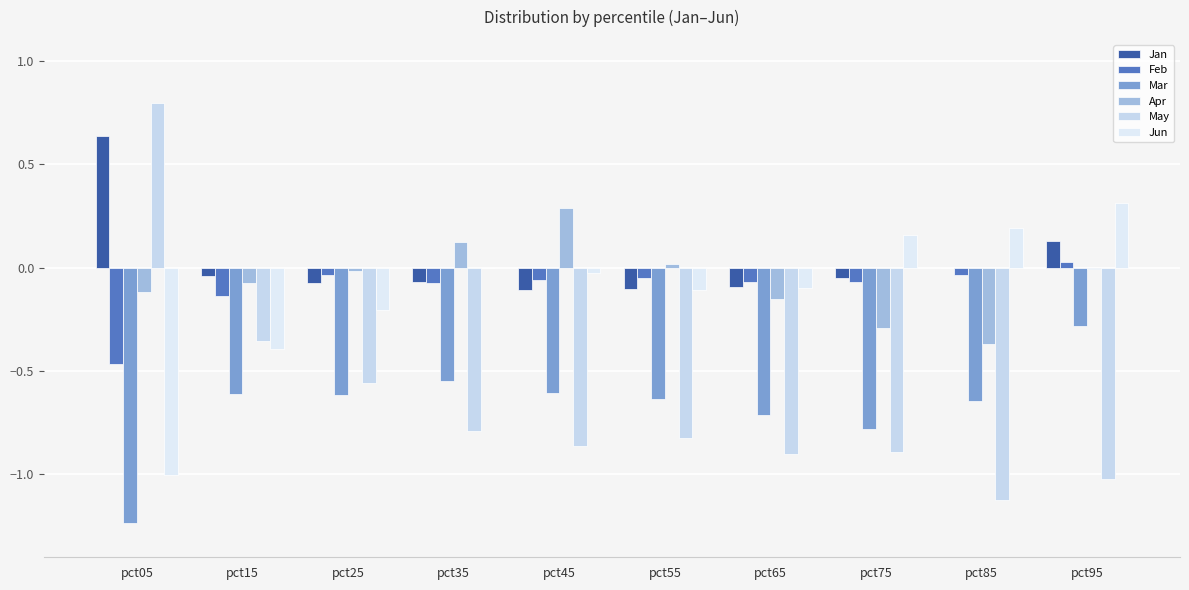

Reading left to right, transcribe all the data shown in this chart.

Jan: pct05=0.6	pct15=-0.0	pct25=-0.1	pct35=-0.1	pct45=-0.1	pct55=-0.1	pct65=-0.1	pct75=-0.1	pct85=-0.0	pct95=0.1
Feb: pct05=-0.5	pct15=-0.1	pct25=-0.0	pct35=-0.1	pct45=-0.1	pct55=-0.0	pct65=-0.1	pct75=-0.1	pct85=-0.0	pct95=0.0
Mar: pct05=-1.2	pct15=-0.6	pct25=-0.6	pct35=-0.5	pct45=-0.6	pct55=-0.6	pct65=-0.7	pct75=-0.8	pct85=-0.6	pct95=-0.3
Apr: pct05=-0.1	pct15=-0.1	pct25=-0.0	pct35=0.1	pct45=0.3	pct55=0.0	pct65=-0.2	pct75=-0.3	pct85=-0.4	pct95=-0.0
May: pct05=0.8	pct15=-0.4	pct25=-0.6	pct35=-0.8	pct45=-0.9	pct55=-0.8	pct65=-0.9	pct75=-0.9	pct85=-1.1	pct95=-1.0
Jun: pct05=-1.0	pct15=-0.4	pct25=-0.2	pct35=-0.0	pct45=-0.0	pct55=-0.1	pct65=-0.1	pct75=0.2	pct85=0.2	pct95=0.3